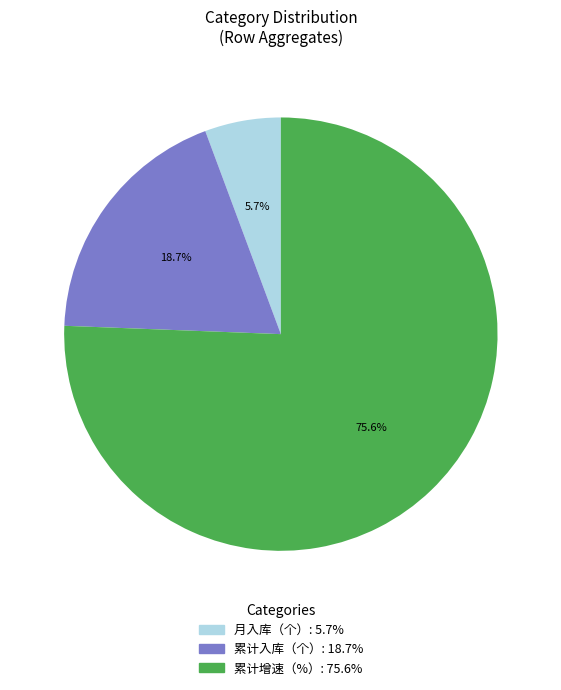

Is there a majority slice in this chart?

Yes